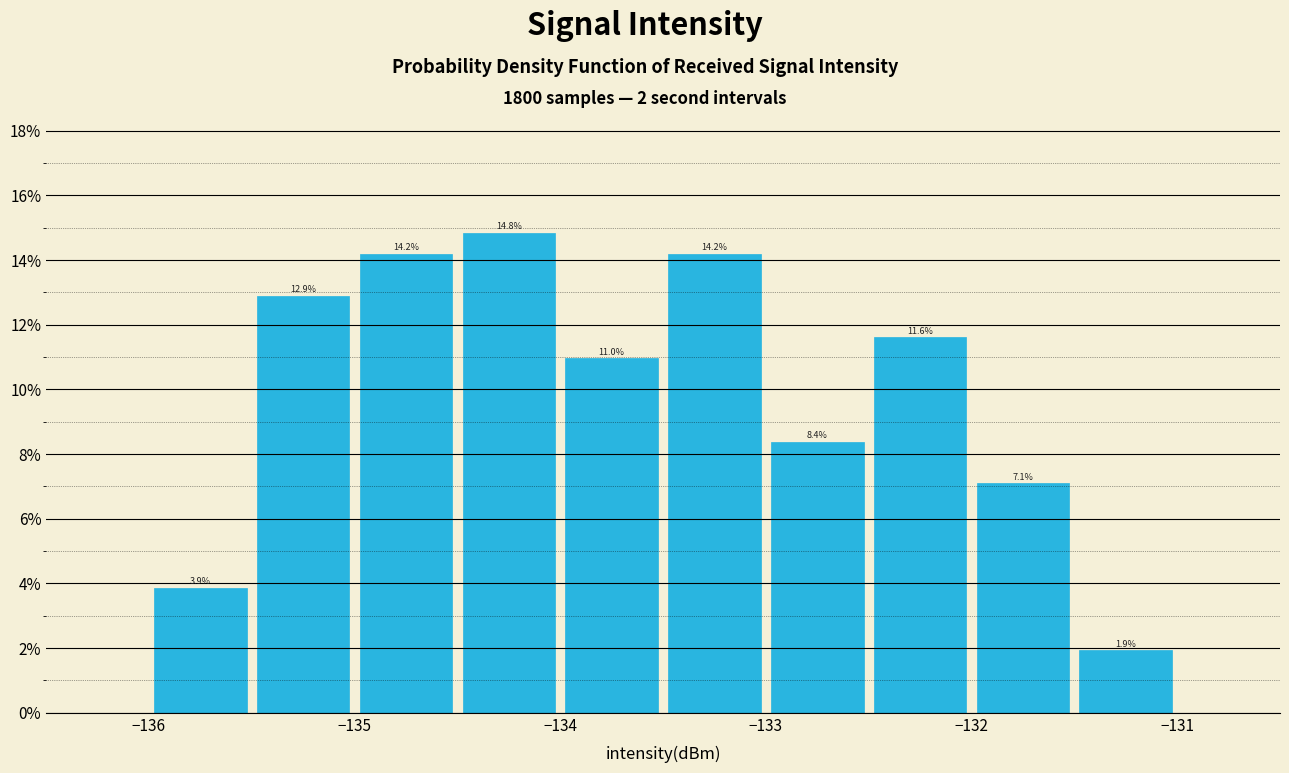

Reading left to right, transcribe this chart: for each bar, give the range it covers on the x-axis and its height.

-136.0 to -135.5: 3.9
-135.5 to -135.0: 12.9
-135.0 to -134.5: 14.2
-134.5 to -134.0: 14.8
-134.0 to -133.5: 11.0
-133.5 to -133.0: 14.2
-133.0 to -132.5: 8.4
-132.5 to -132.0: 11.6
-132.0 to -131.5: 7.1
-131.5 to -131.0: 1.9